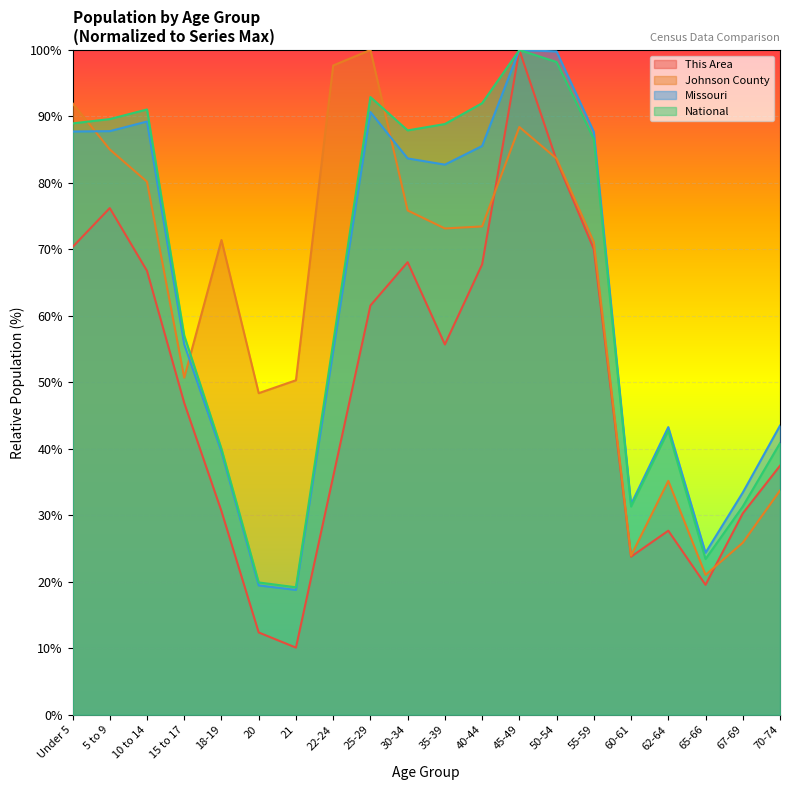

At which category does Missouri reach its first local peak?

10 to 14